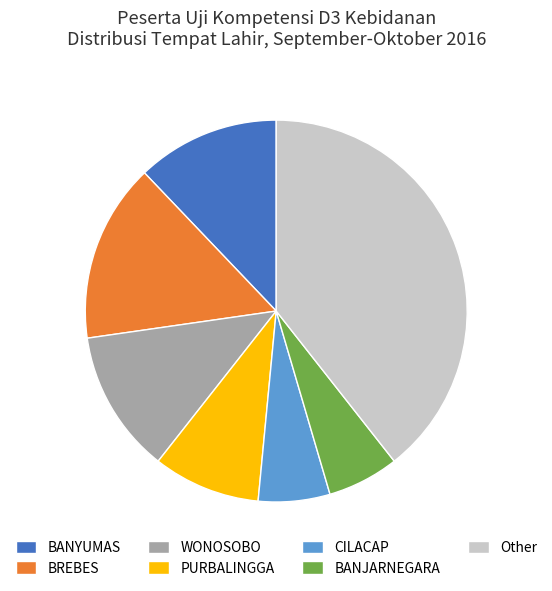

Between CILACAP and BREBES, which is larger?

BREBES